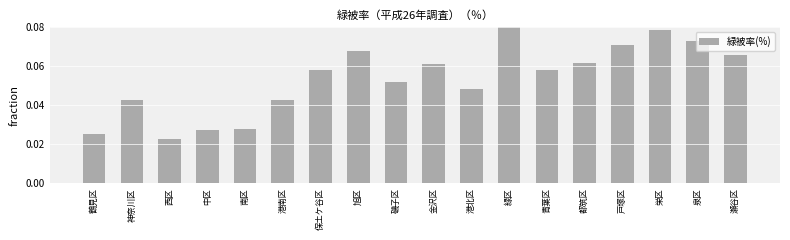

Count the number of data series in this chart.

1